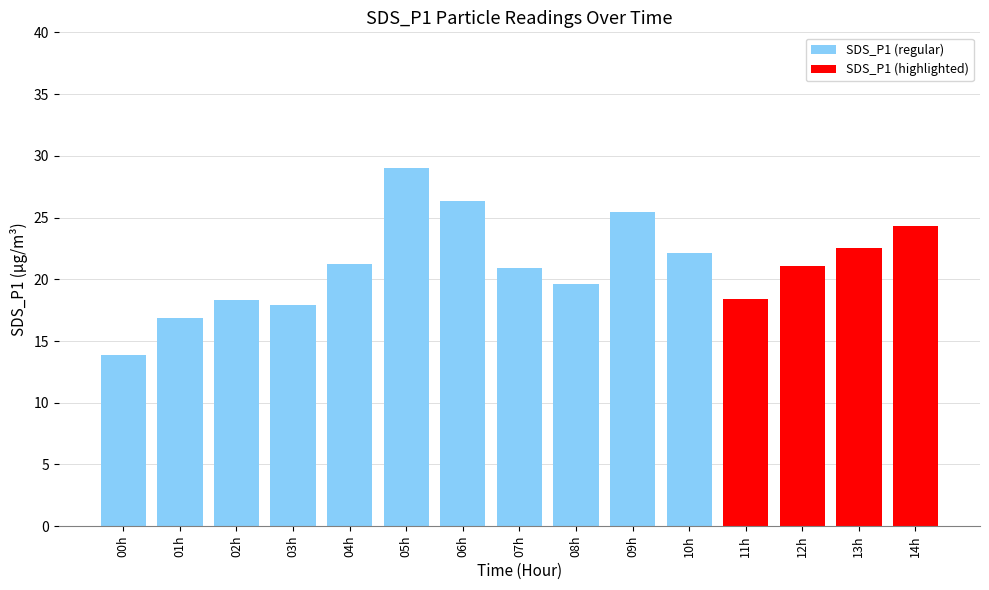

Which category has the highest value in the SDS_P1 (regular) series?

05h